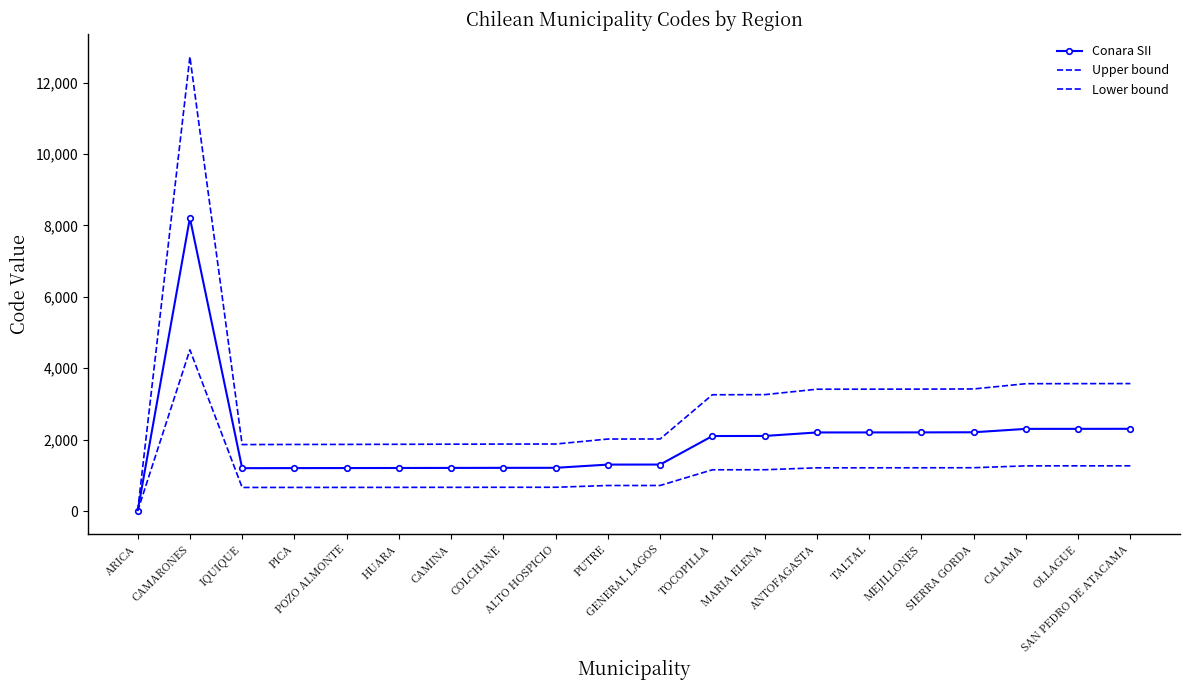

How many lines are shown in the chart?

3